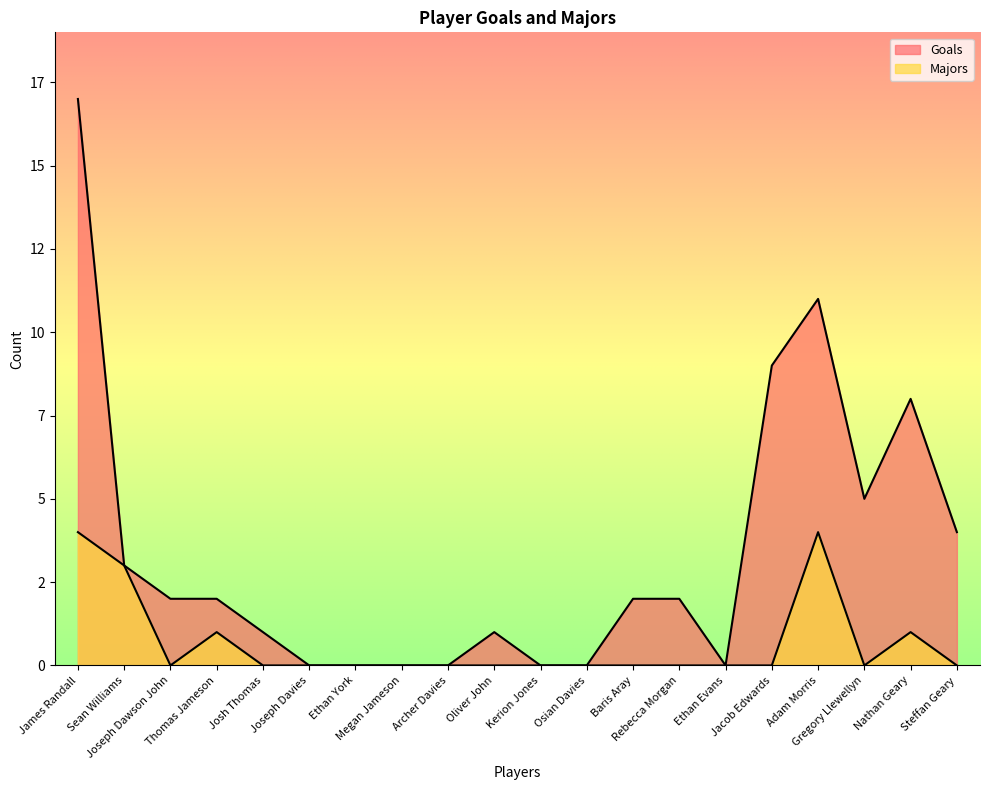

True or false: Goals has a value of 2 at Joseph Dawson John.

True